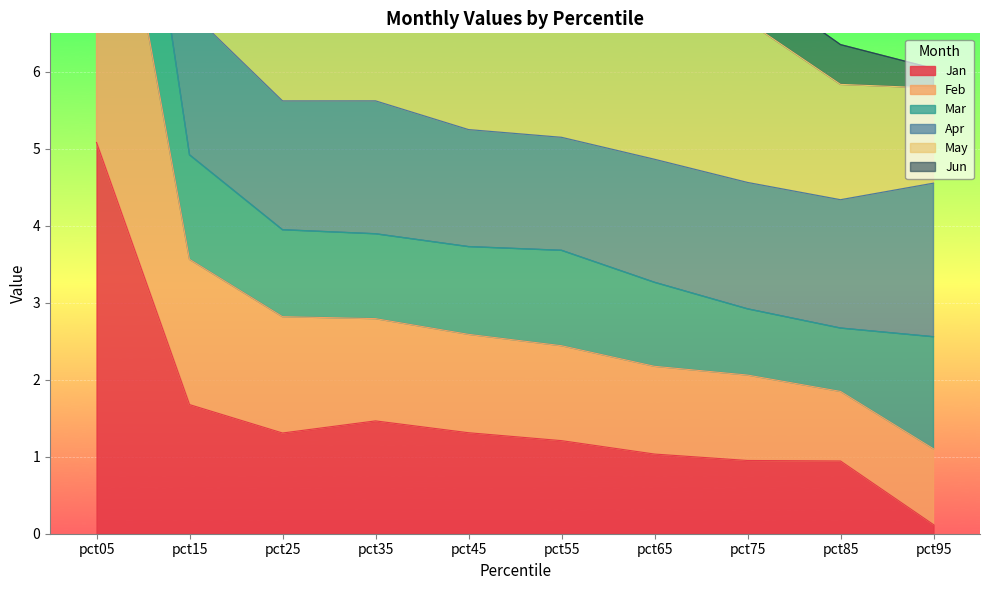

The value of Jan at pct35 is 1.5. True or false?

True